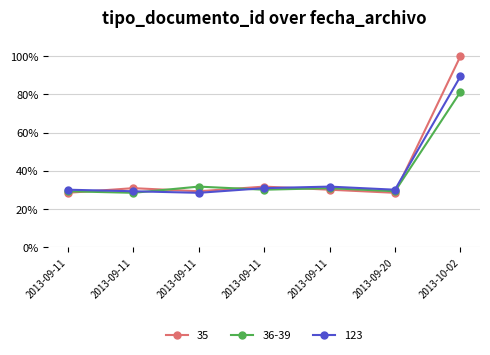

Reading left to right, transcribe all the data shown in this chart.

tipo_documento_id: 2013-09-11=28.5	2013-09-11=30.9	2013-09-11=29.3	2013-09-11=31.7	2013-09-11=30.1	2013-09-20=28.5	2013-10-02=100.0
tipo_documento_id_2: 2013-09-11=29.3	2013-09-11=28.5	2013-09-11=31.7	2013-09-11=30.1	2013-09-11=30.9	2013-09-20=29.3	2013-10-02=81.3
tipo_documento_id_3: 2013-09-11=30.1	2013-09-11=29.3	2013-09-11=28.5	2013-09-11=30.9	2013-09-11=31.7	2013-09-20=30.1	2013-10-02=89.4